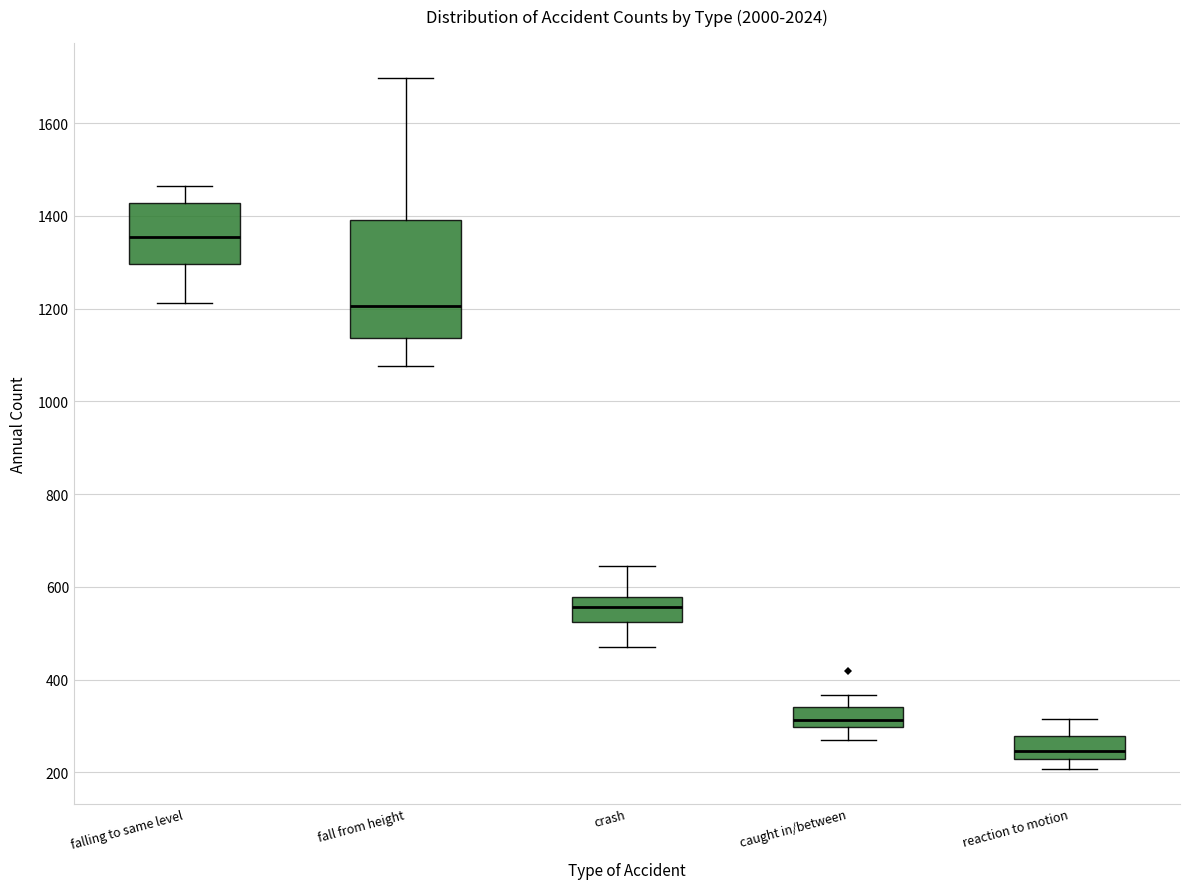

Reading left to right, transcribe this box plot: for each box, give where its median line is, the range the box spans, and where its two whiskers end, as read against the y-axis. The values are not printed on the chart, so give them approximately, as read against the axis.

falling to same level: median 1360, box 1300 to 1420, whiskers 1220 to 1460
fall from height: median 1200, box 1140 to 1400, whiskers 1080 to 1700
crash: median 560, box 520 to 580, whiskers 480 to 640
caught in/between: median 320, box 300 to 340, whiskers 280 to 360
reaction to motion: median 240, box 220 to 280, whiskers 200 to 320